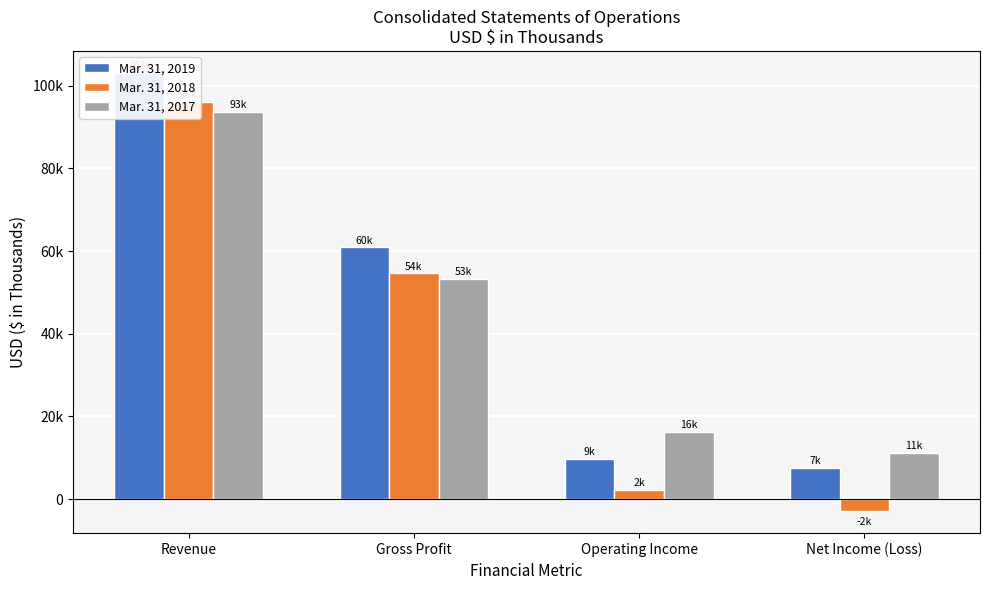

What is the label of the 4th bar from the left?

Net Income (Loss)